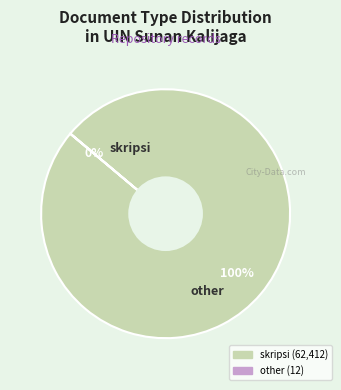

The skripsi slice represents 100% of the pie. True or false?

True